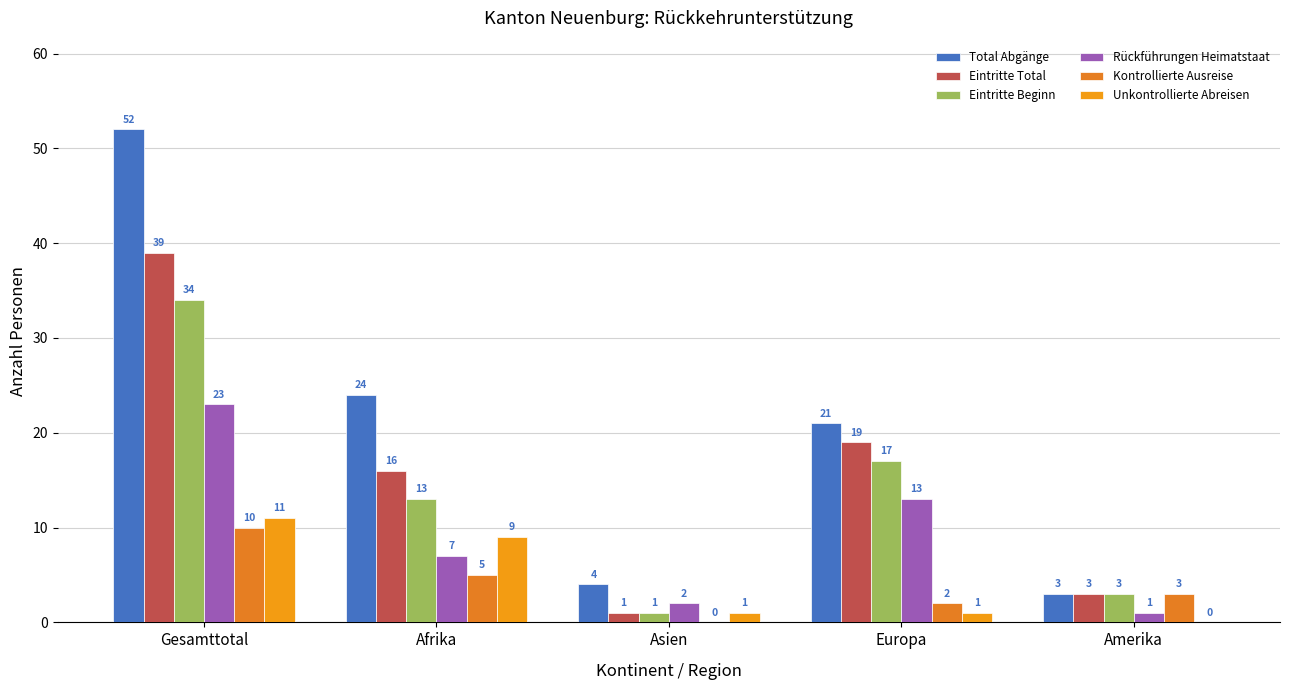

What are all the series names shown in the legend?

Total Abgänge, Eintritte Total, Eintritte Beginn, Rückführungen Heimatstaat, Kontrollierte Ausreise, Unkontrollierte Abreisen